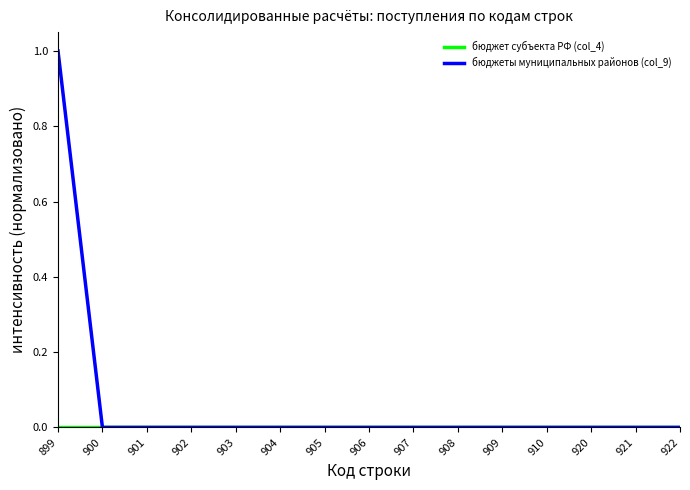

Which series has the largest total across all categories?

бюджеты муниципальных районов (col_9)